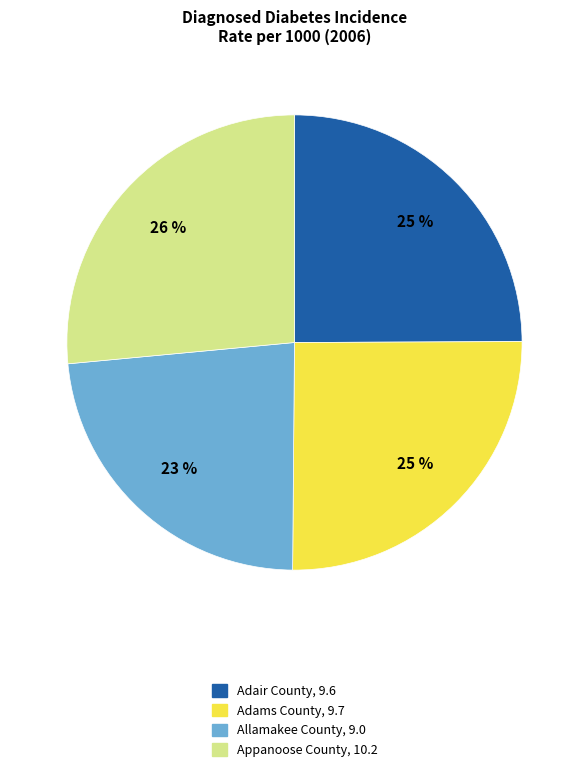

To the nearest percent, what is the average slice percentage?

25%